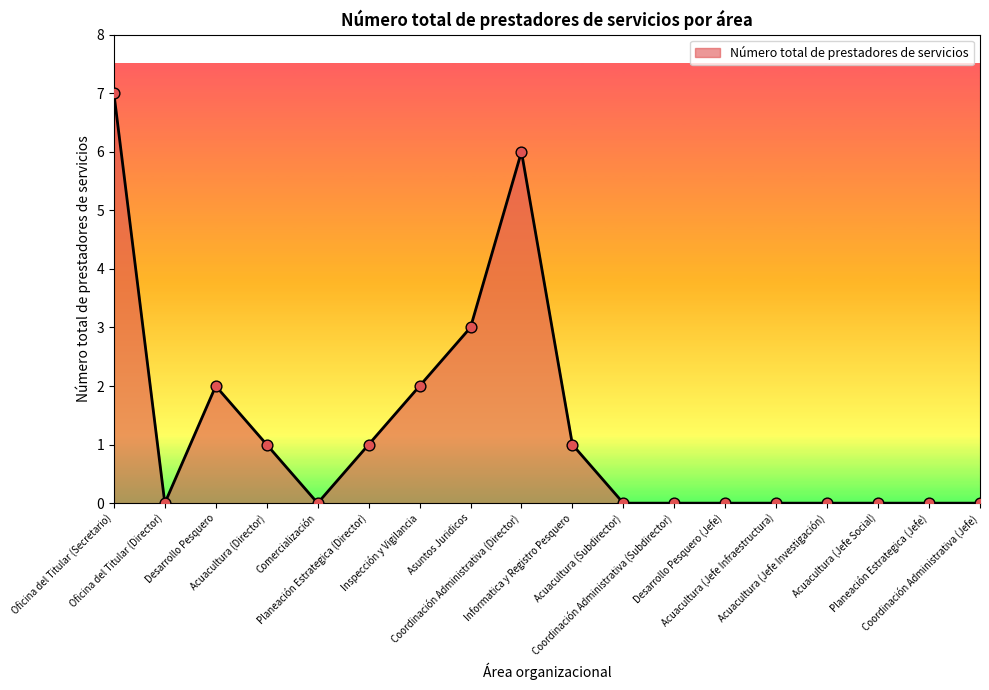

What is the maximum value shown in the chart?

7